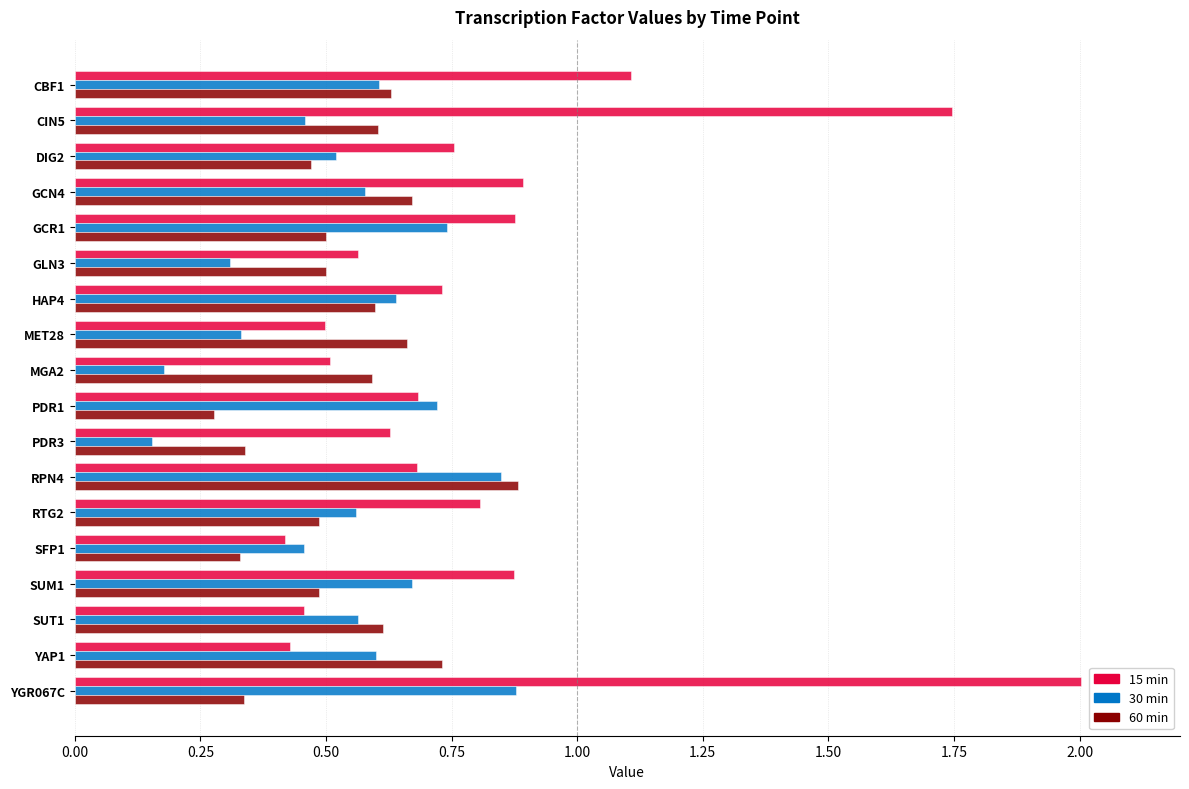

Which label corresponds to the largest value in the chart?

YGR067C